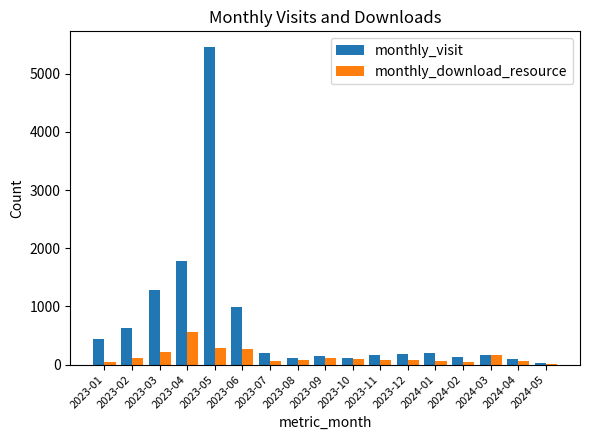

The value of monthly_visit at 2023-09 is 140. True or false?

True